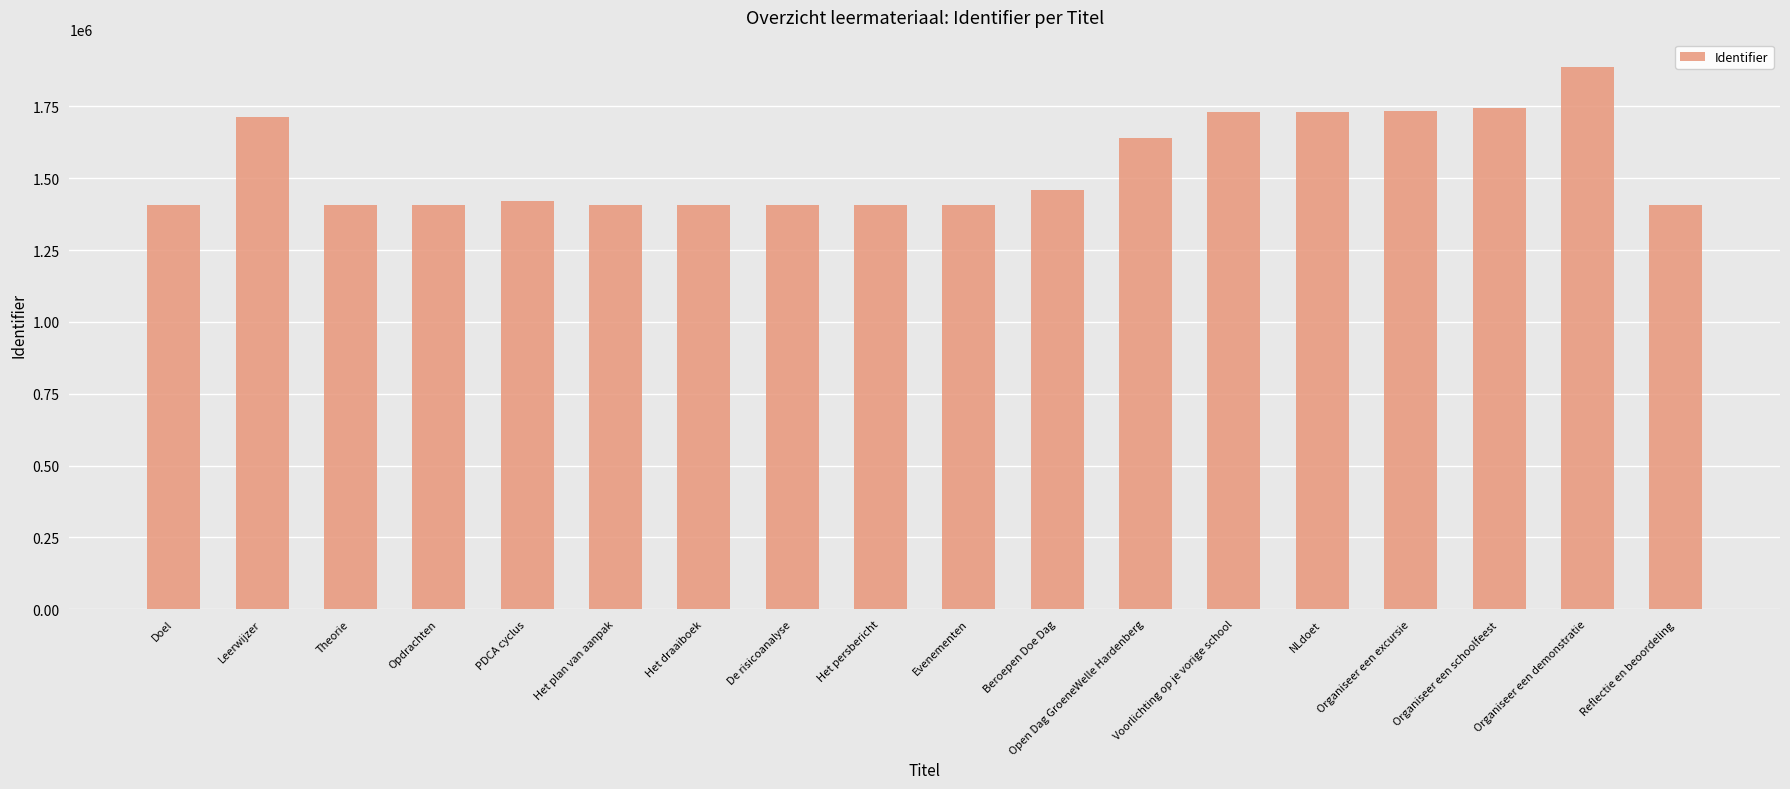

Is it true that the value at PDCA cyclus is 2309788?

False